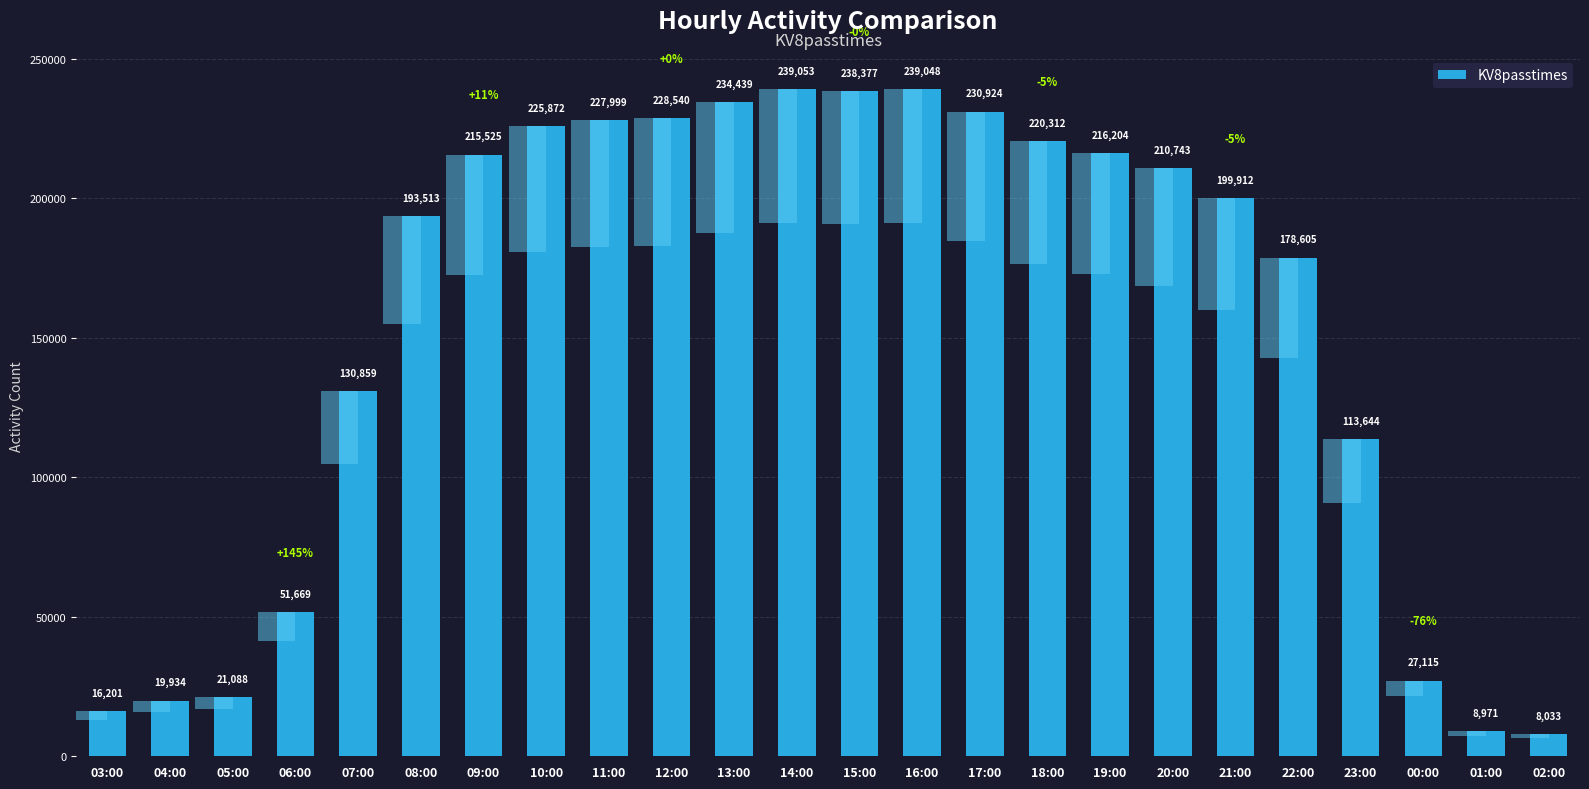

List the labels in order of value, largest first.

14:00, 16:00, 15:00, 13:00, 17:00, 12:00, 11:00, 10:00, 18:00, 19:00, 09:00, 20:00, 21:00, 08:00, 22:00, 07:00, 23:00, 06:00, 00:00, 05:00, 04:00, 03:00, 01:00, 02:00